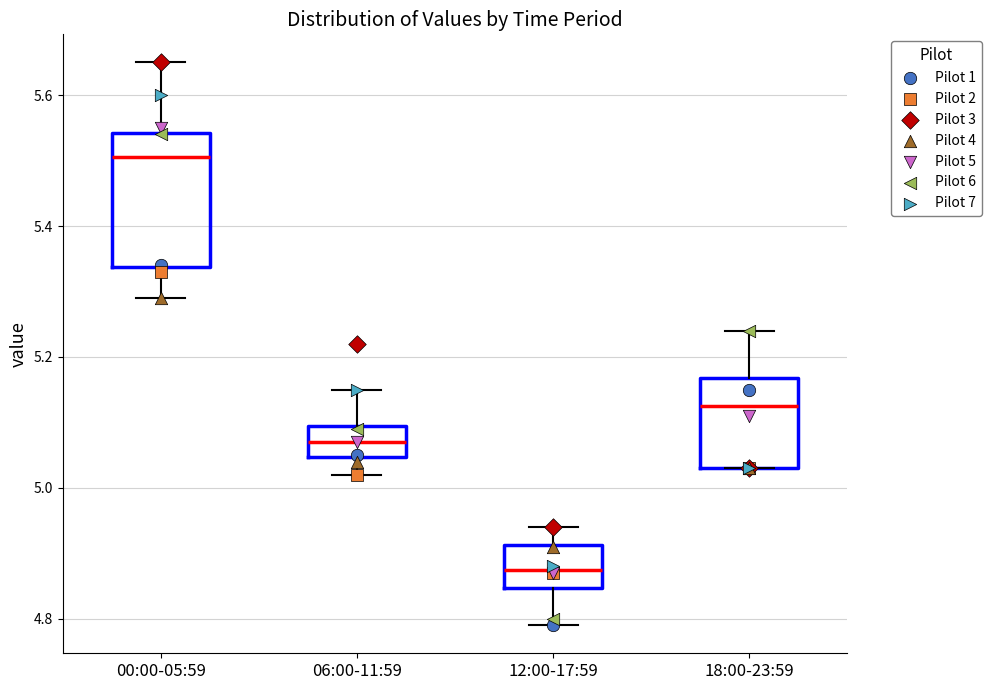

Reading left to right, read every box against the y-axis: the position of its median line, the range the box covers, and the ends of its whiskers. The values are not printed on the chart, so give them approximately, as read against the axis.

00:00-05:59: median 5.50, box 5.34 to 5.54, whiskers 5.30 to 5.66
06:00-11:59: median 5.08, box 5.04 to 5.10, whiskers 5.02 to 5.16
12:00-17:59: median 4.88, box 4.84 to 4.92, whiskers 4.80 to 4.94
18:00-23:59: median 5.12, box 5.04 to 5.16, whiskers 5.04 to 5.24